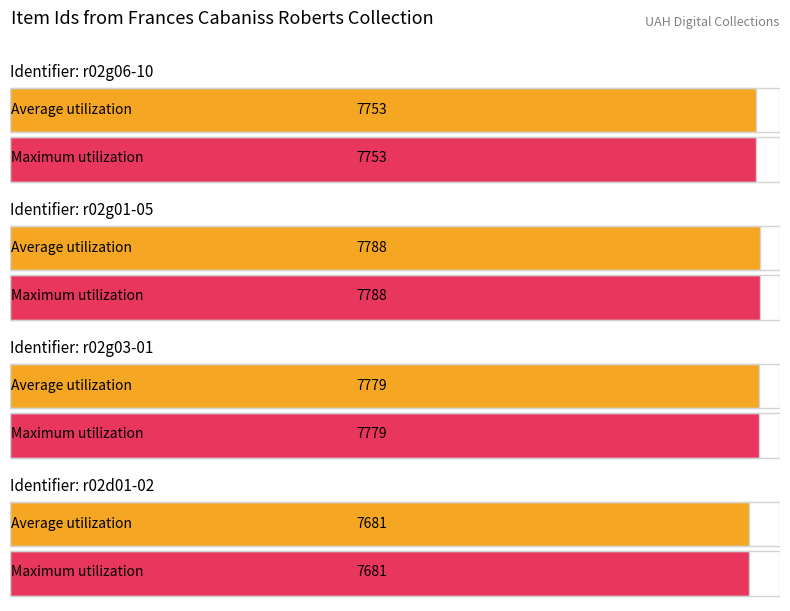

What is the difference between the second highest and minimum values in the Maximum utilization series?

98